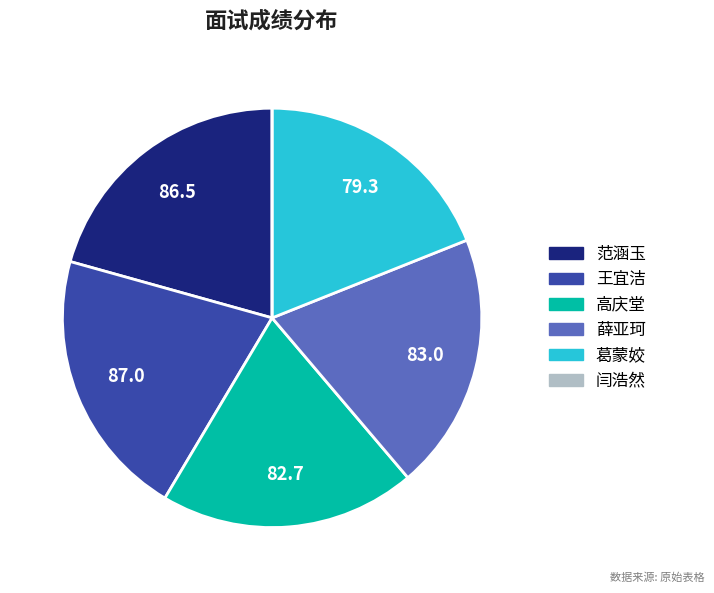

Which has a higher value, 高庆堂 or 王宜洁?

王宜洁